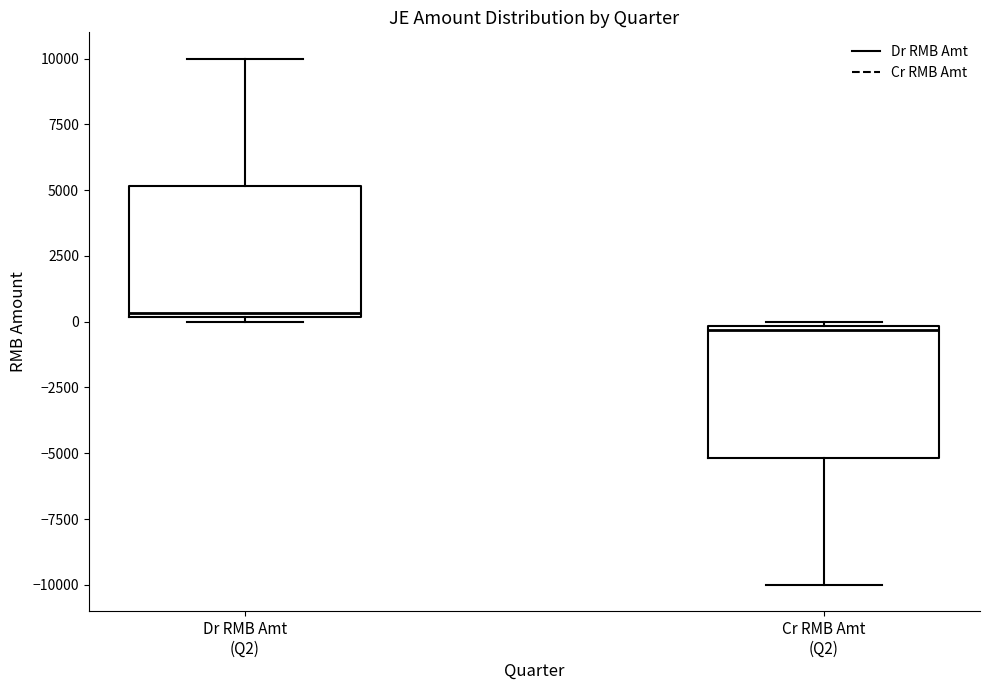

Where is the lower edge of the box for Dr RMB Amt (Q2) on the y-axis? The values are not printed on the chart, so give them approximately, as read against the axis.

0